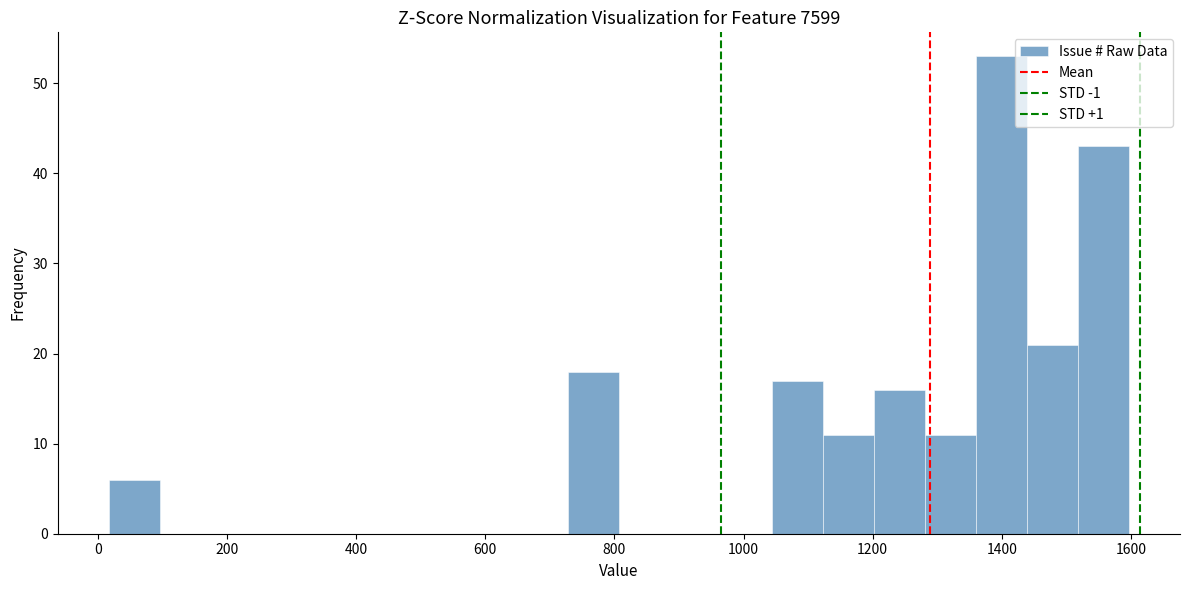

Read against the x-axis, roughly where is the centre of the tallest bar?

1400